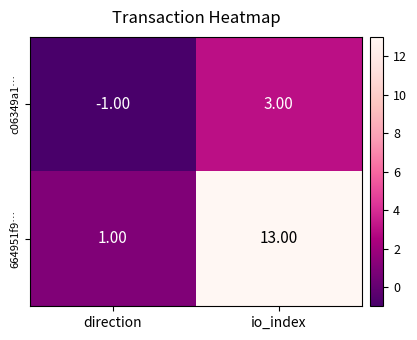

At how many categories does at least one series exceed 12?

1